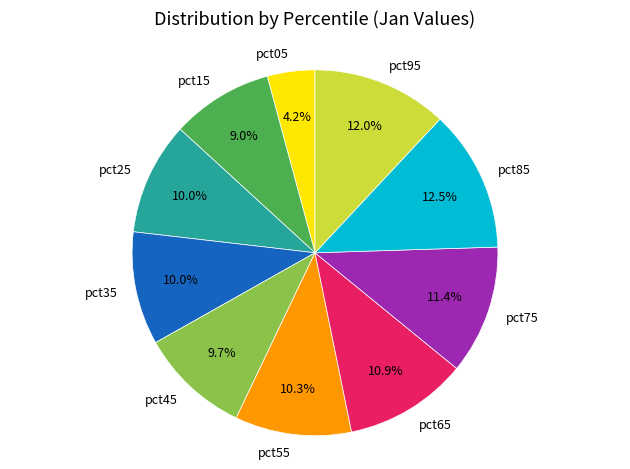

How much of the chart is everything except pct65?

89.1%